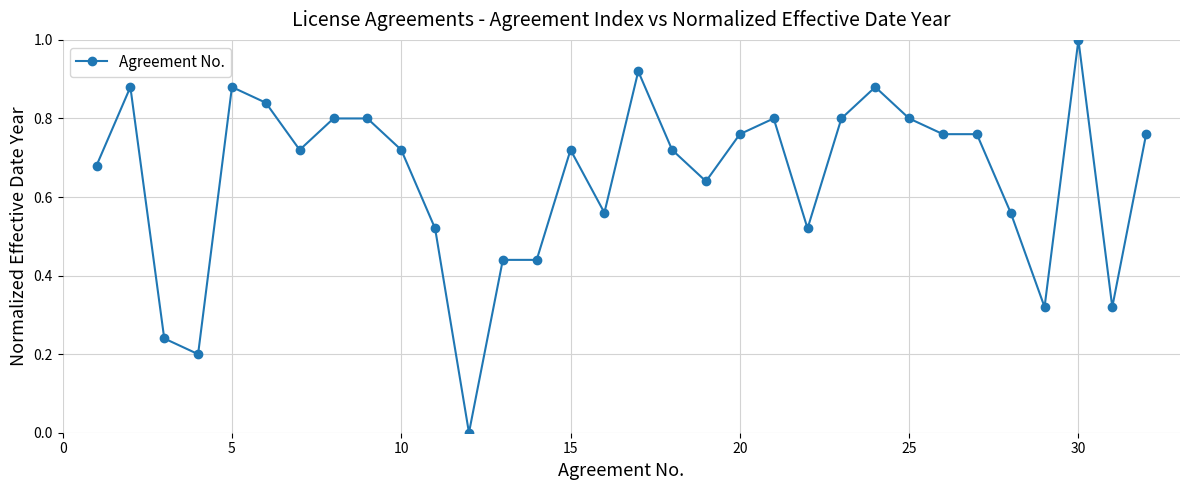

What is the greatest value displayed?

1.0